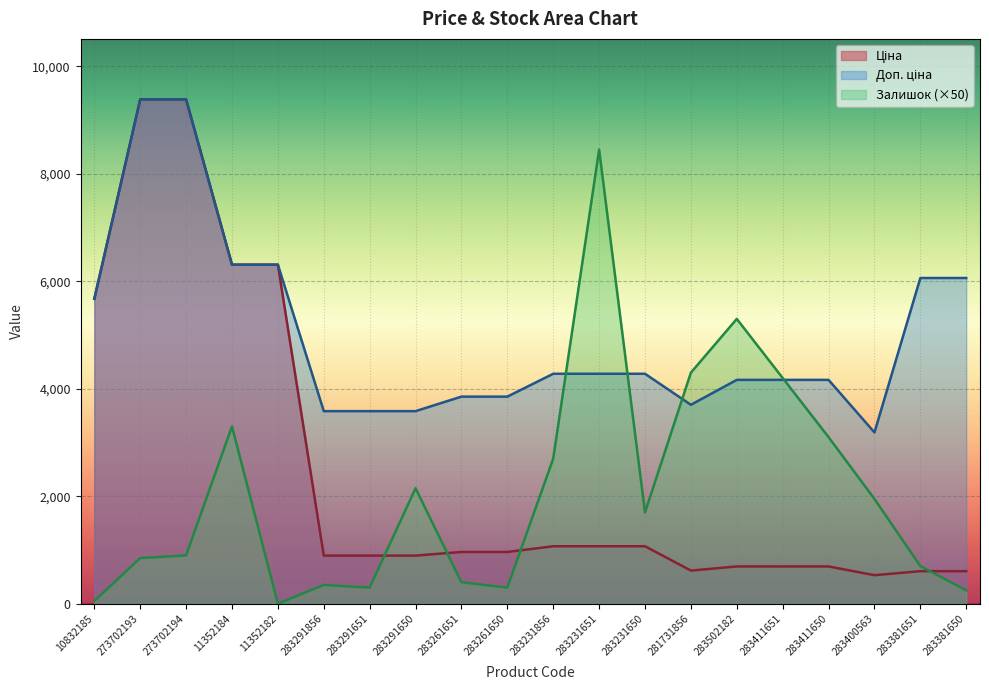

What is the difference between the maximum and second lowest values in the Ціна series?

8777.8